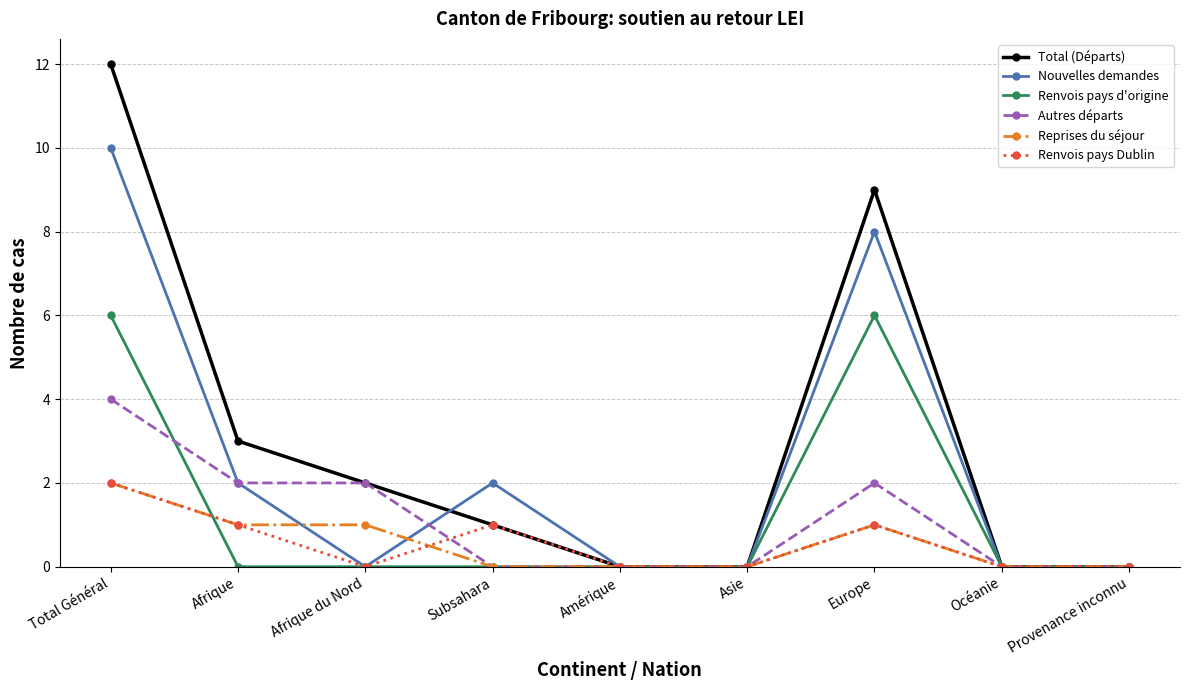

Reading left to right, what are all the values shown in this chart?

Total (Départs): Total Général=12	Afrique=3	Afrique du Nord=2	Subsahara=1	Amérique=0	Asie=0	Europe=9	Océanie=0	Provenance inconnu=0
Nouvelles demandes: Total Général=10	Afrique=2	Afrique du Nord=0	Subsahara=2	Amérique=0	Asie=0	Europe=8	Océanie=0	Provenance inconnu=0
Renvois pays d'origine: Total Général=6	Afrique=0	Afrique du Nord=0	Subsahara=0	Amérique=0	Asie=0	Europe=6	Océanie=0	Provenance inconnu=0
Autres départs: Total Général=4	Afrique=2	Afrique du Nord=2	Subsahara=0	Amérique=0	Asie=0	Europe=2	Océanie=0	Provenance inconnu=0
Reprises du séjour: Total Général=2	Afrique=1	Afrique du Nord=1	Subsahara=0	Amérique=0	Asie=0	Europe=1	Océanie=0	Provenance inconnu=0
Renvois pays Dublin: Total Général=2	Afrique=1	Afrique du Nord=0	Subsahara=1	Amérique=0	Asie=0	Europe=1	Océanie=0	Provenance inconnu=0